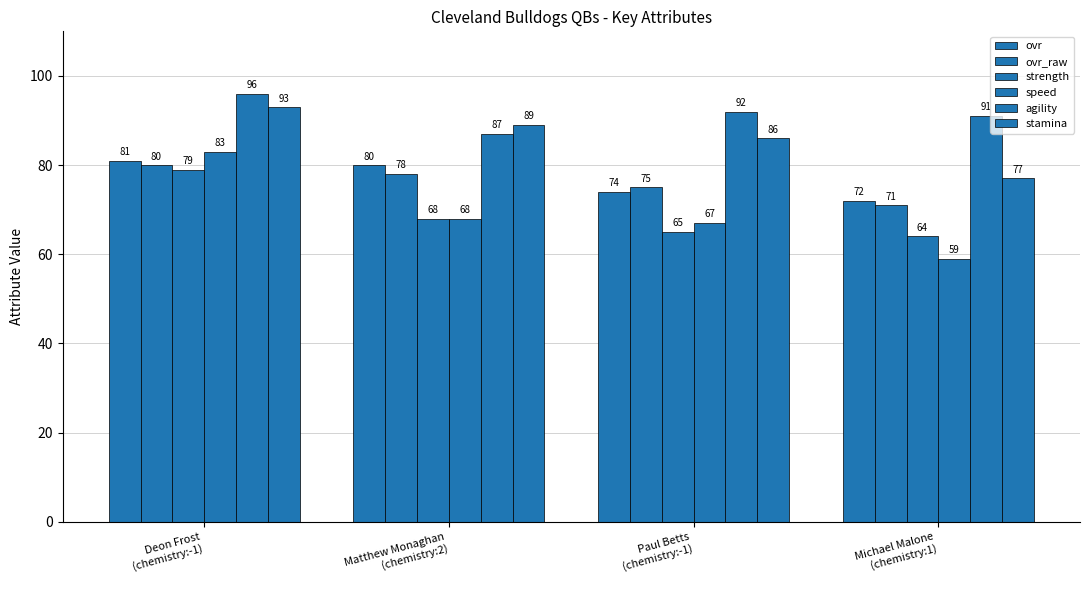

Are the bars grouped side by side (vs. stacked)?

Yes